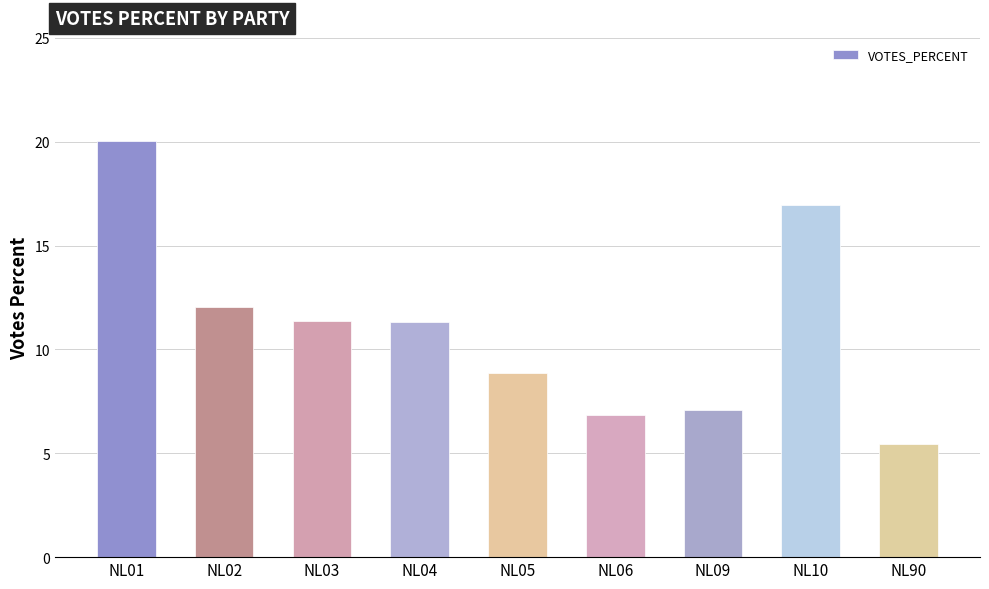

What is the maximum value shown in the chart?

20.1